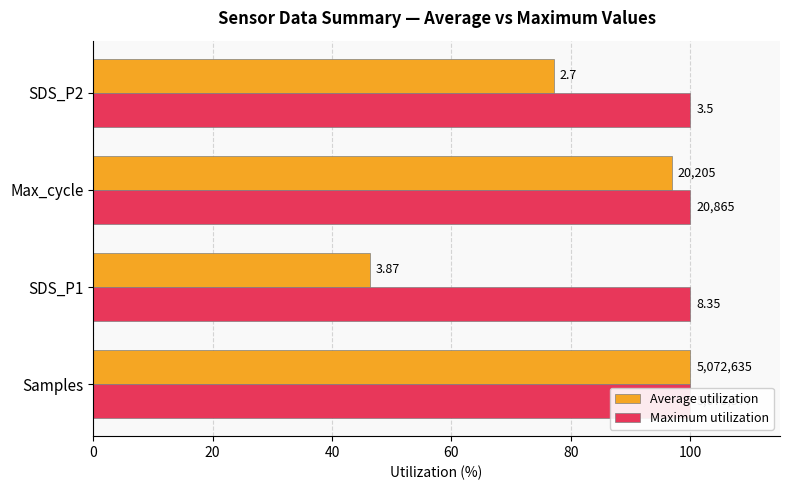

What is the spread (max minus min) of values at 60?

76.8